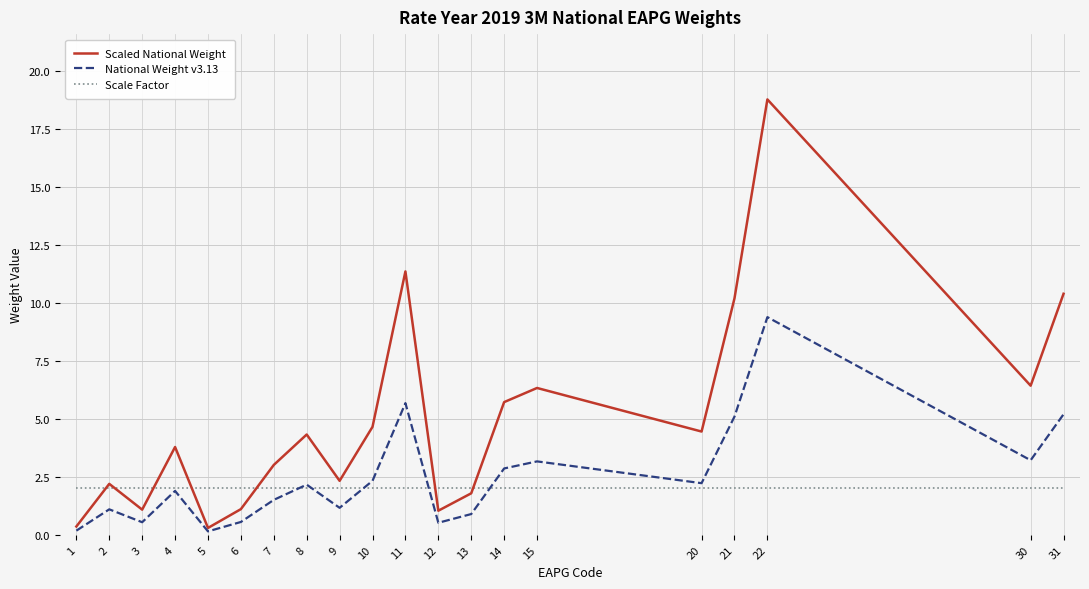

How many lines are shown in the chart?

3